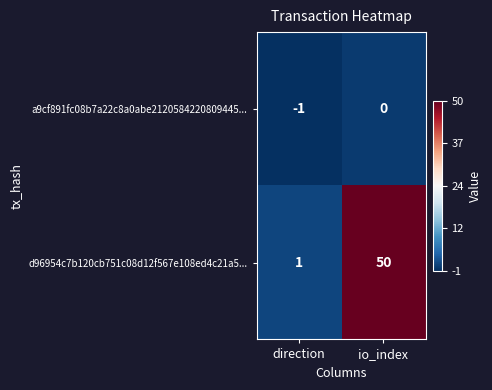

Where is d96954c7b120cb751c08d12f567e108ed4c21a5... nearest to the value 25?

direction